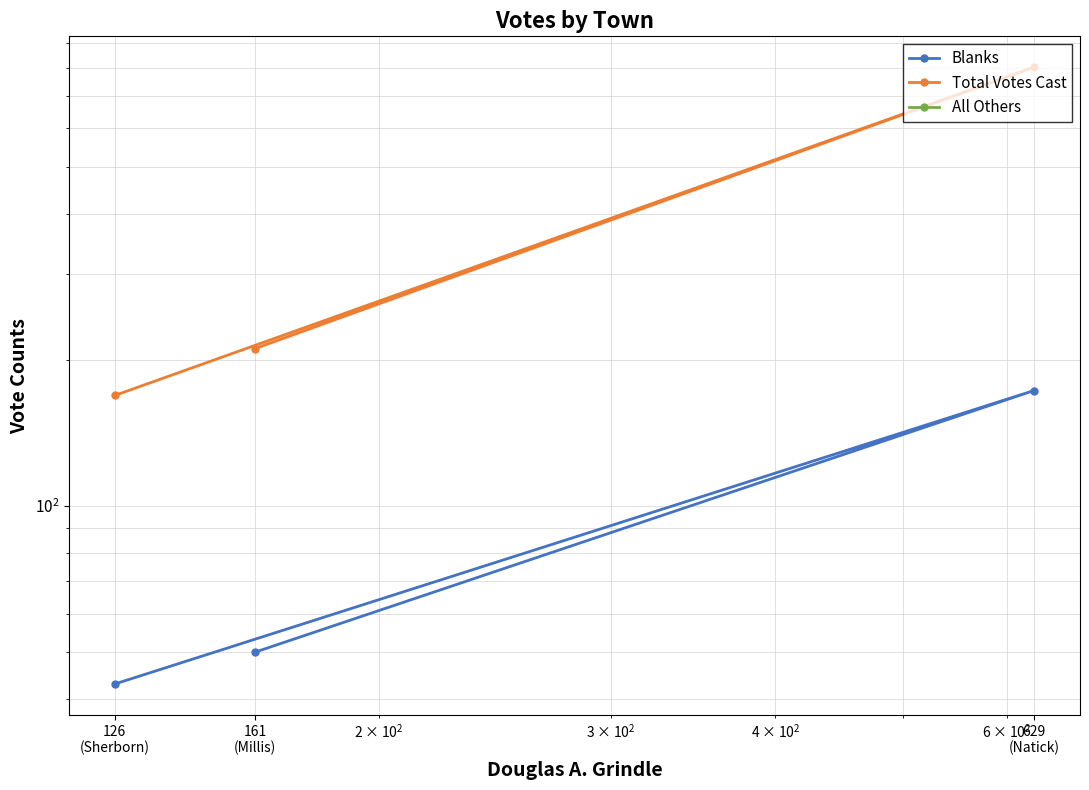

Reading left to right, list all the values displayed in this chart.

Blanks: 161
(Millis)=50	629
(Natick)=173	126
(Sherborn)=43
Total Votes Cast: 161
(Millis)=211	629
(Natick)=802	126
(Sherborn)=169
All Others: 161
(Millis)=0	629
(Natick)=0	126
(Sherborn)=0